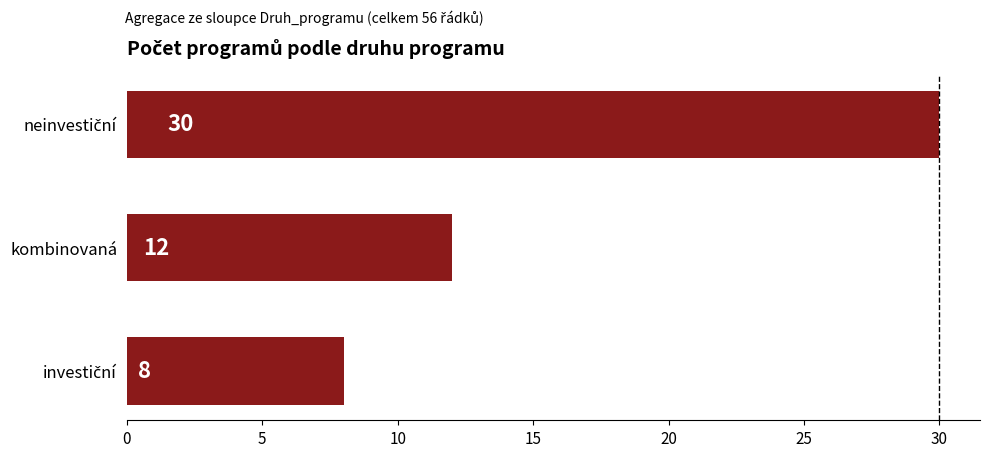

Reading bottom to top, transcribe all the data shown in this chart.

8	12	30